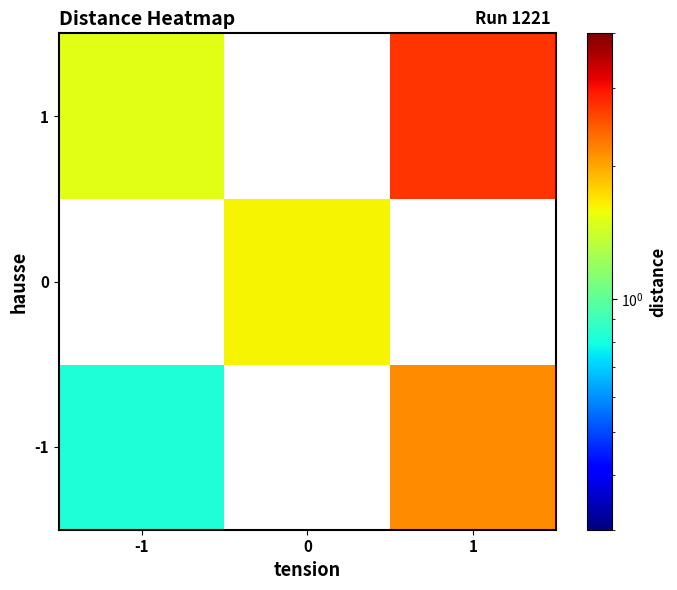

At how many categories does at least one series exceed 1?

3